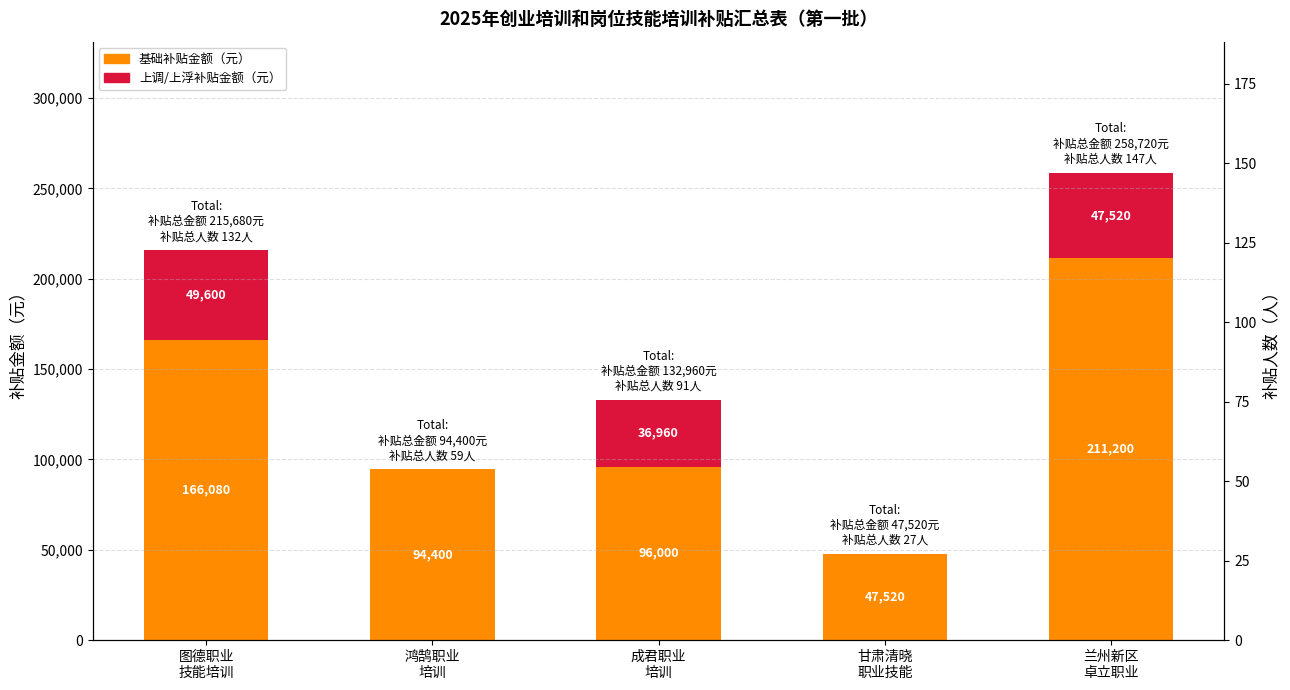

What is the sum of the 基础补贴金额（元） values at 兰州新区
卓立职业 and 图德职业
技能培训?

377280